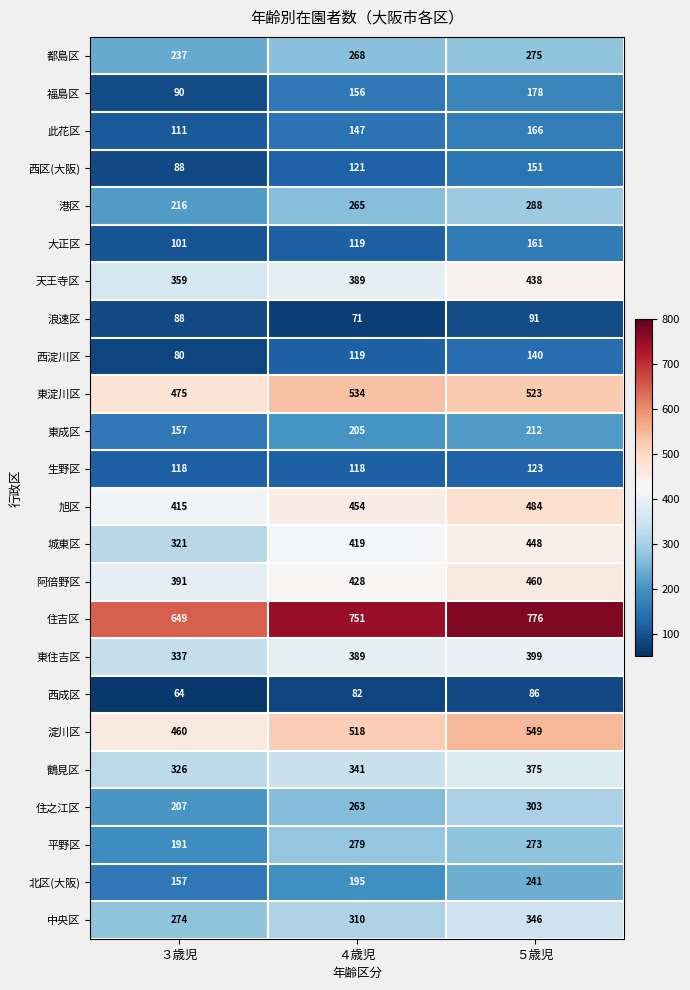

At which category does the chart reach its peak across all series?

５歳児